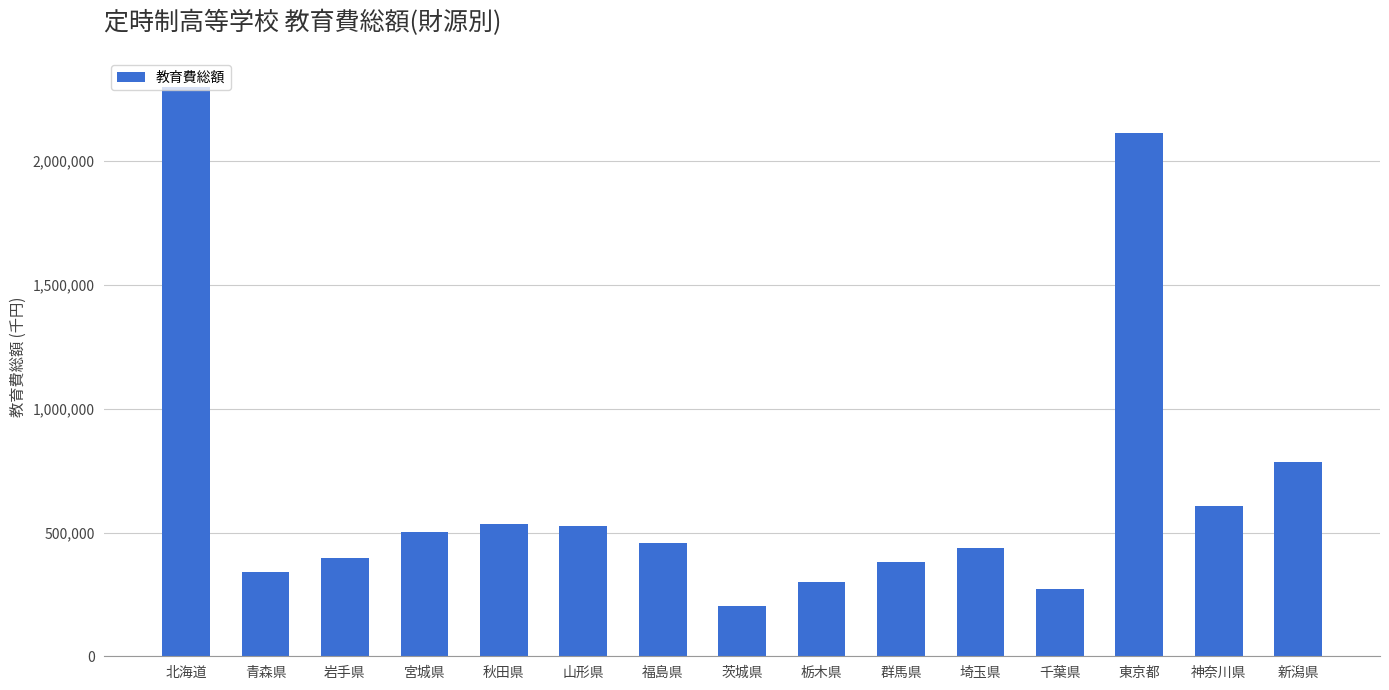

Where does the data first go above 455697?

北海道